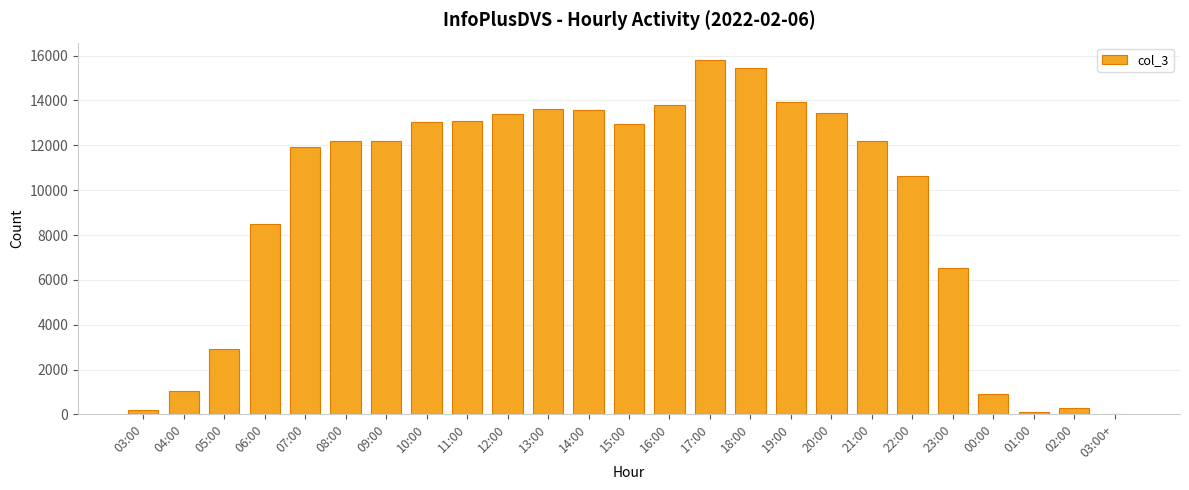

What is the greatest value displayed?

15791